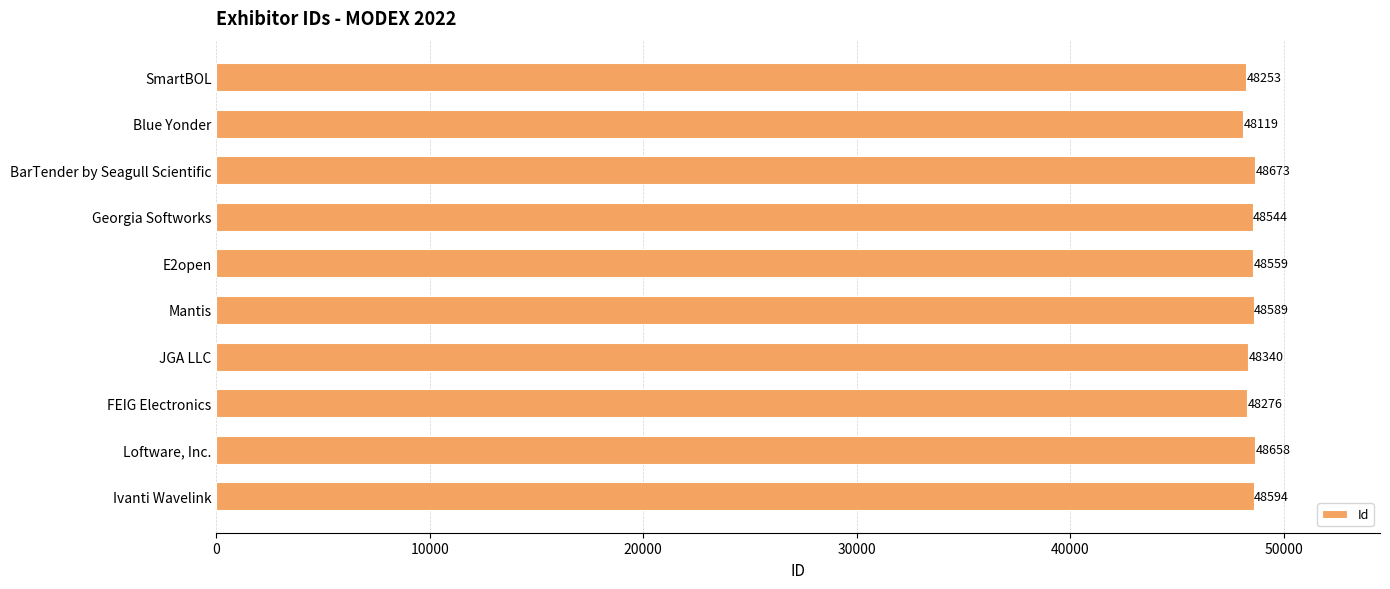

What is the smallest value displayed?

48119